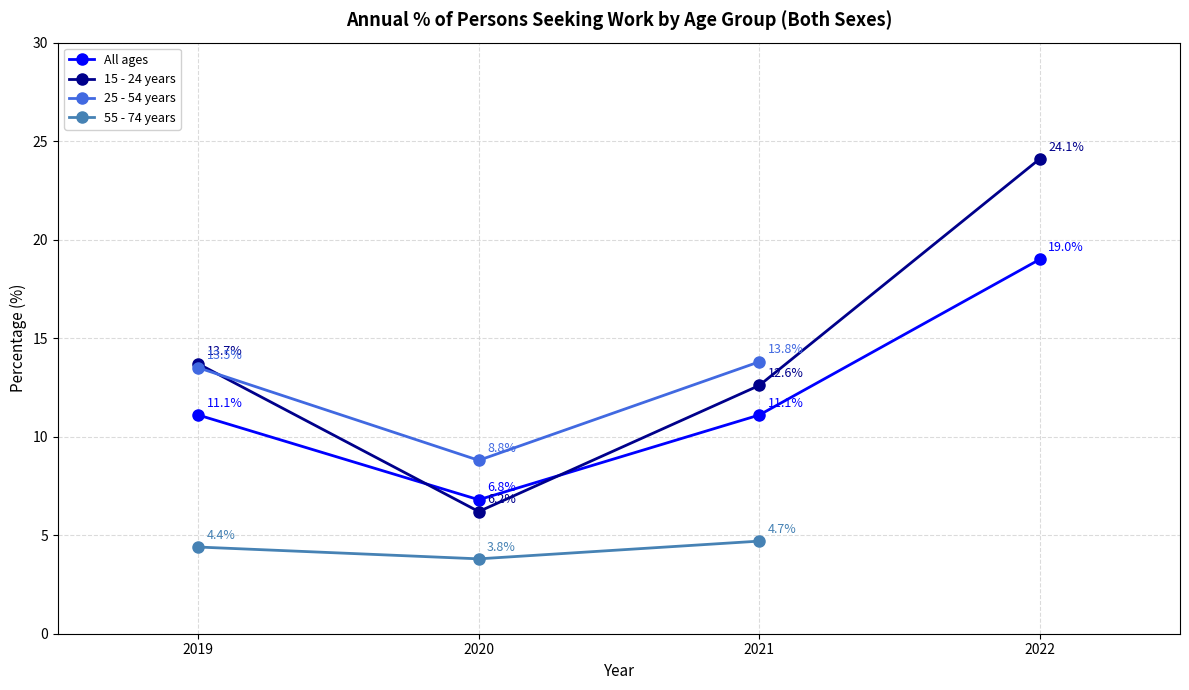

How many times do Male and Female cross each other?

2